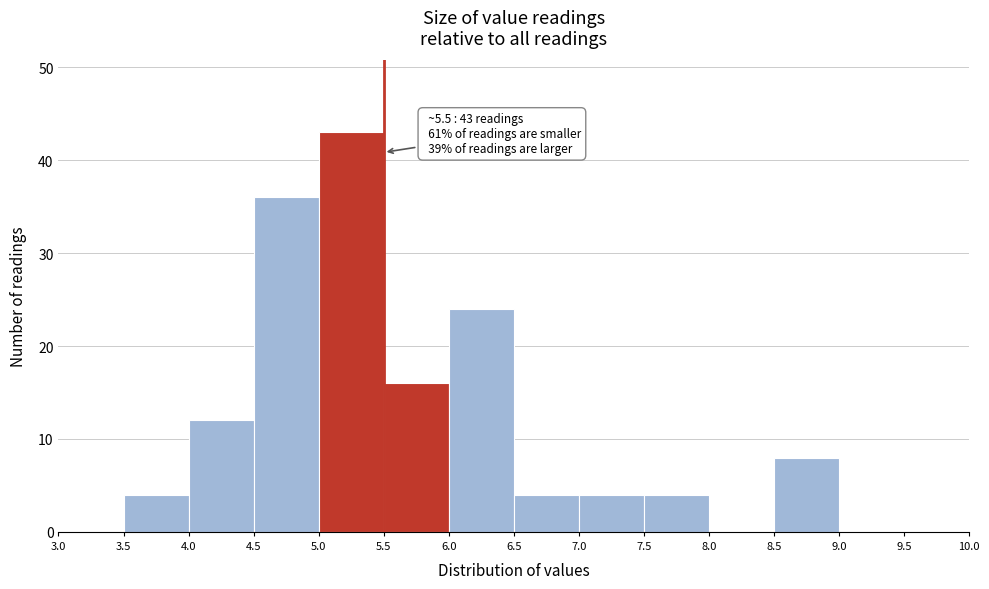

Which range on the x-axis has the tallest bar?

5.0 to 5.5